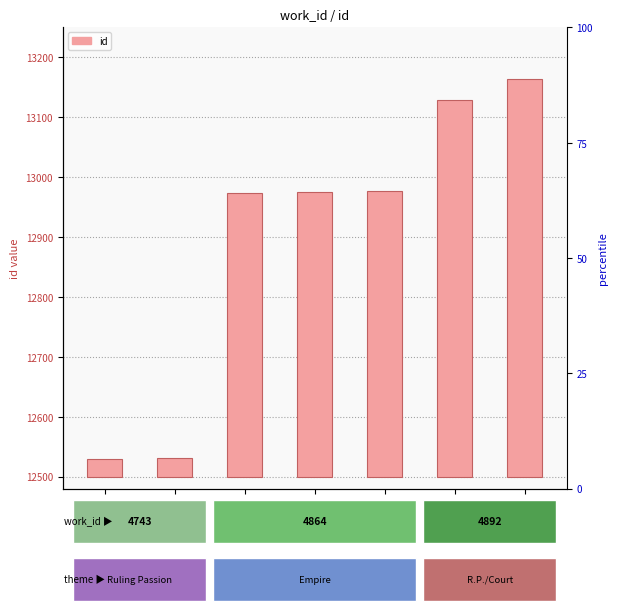

Which label corresponds to the largest value in the chart?

13164